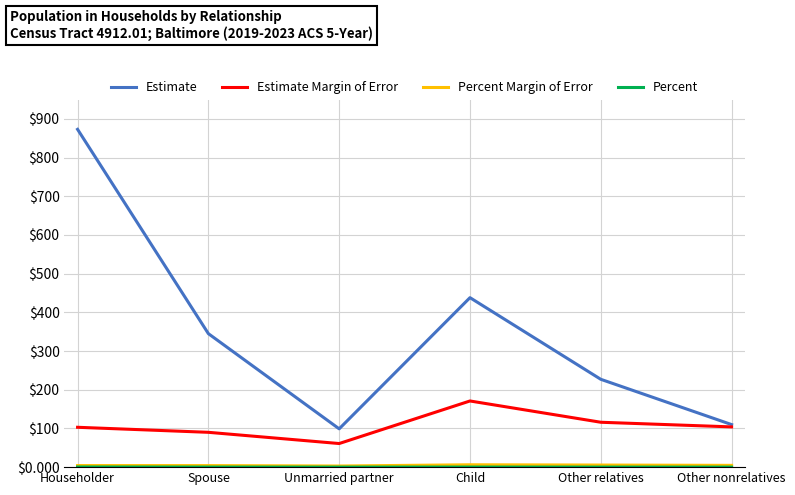

True or false: Estimate has a value of 328.3 at Householder.

False